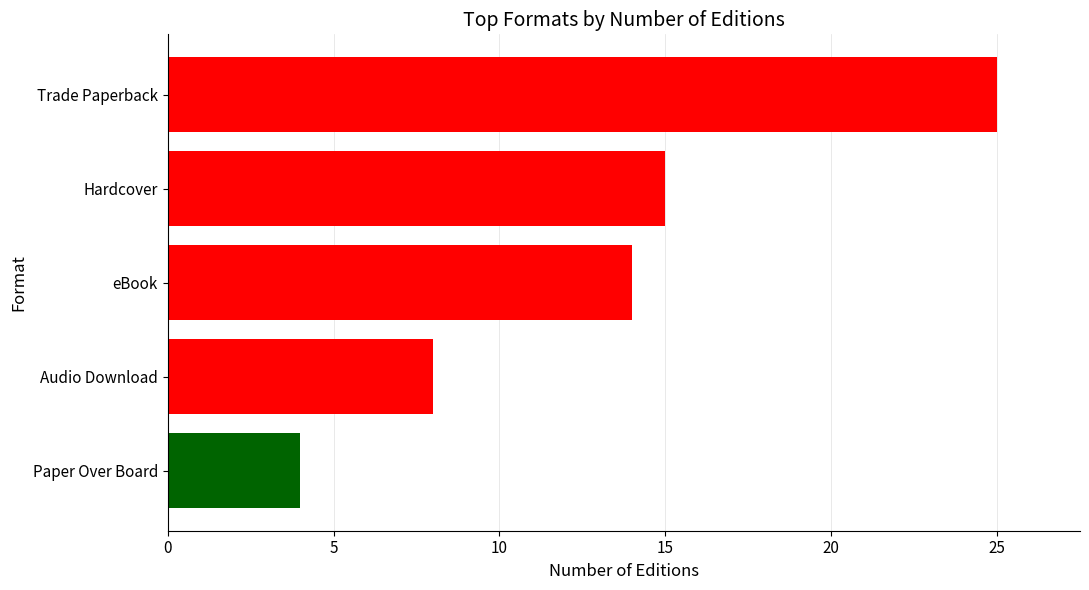

The chart shows a value of 24 at Hardcover. True or false?

False